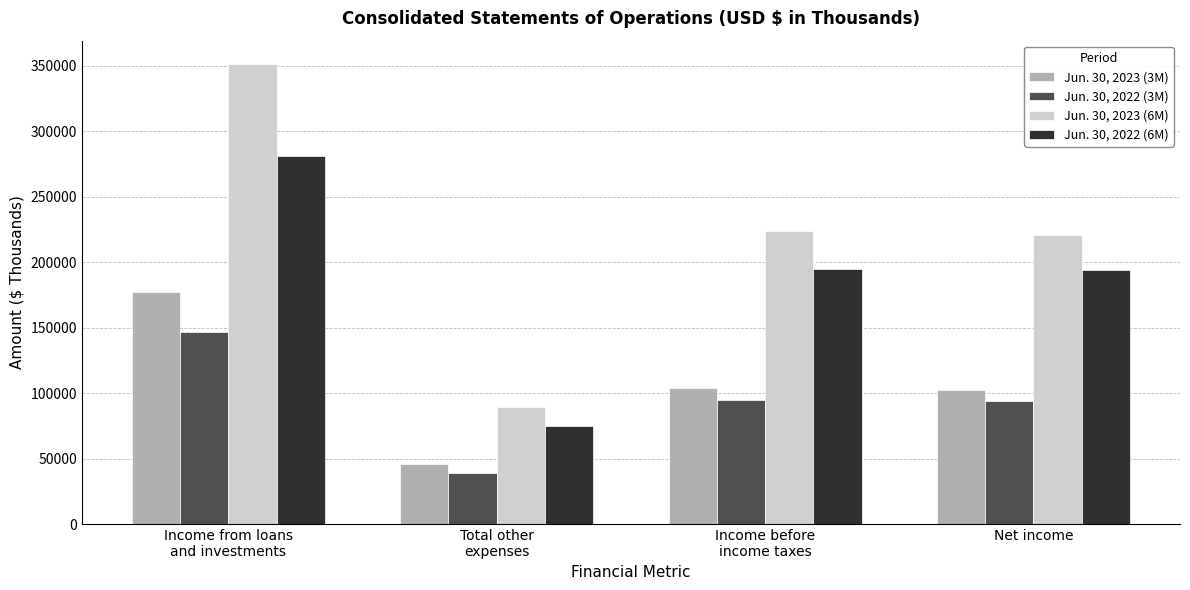

At which category does the chart reach its minimum across all series?

Total other
expenses